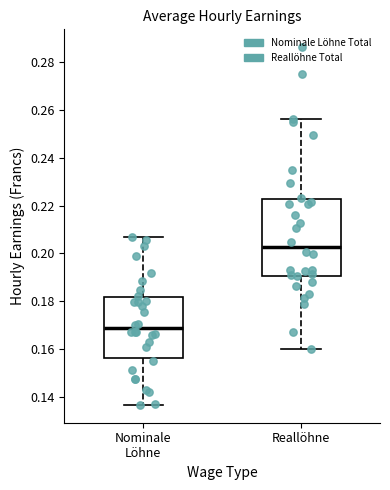

Which box is the tallest, from its lower edge to its upper edge?

Reallöhne